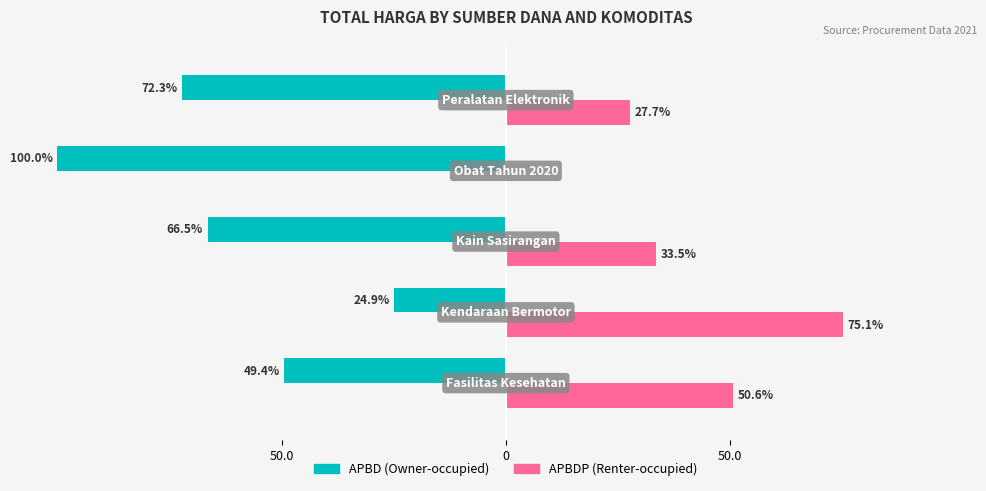

What are all the series names shown in the legend?

APBD (Owner-occupied), APBDP (Renter-occupied)